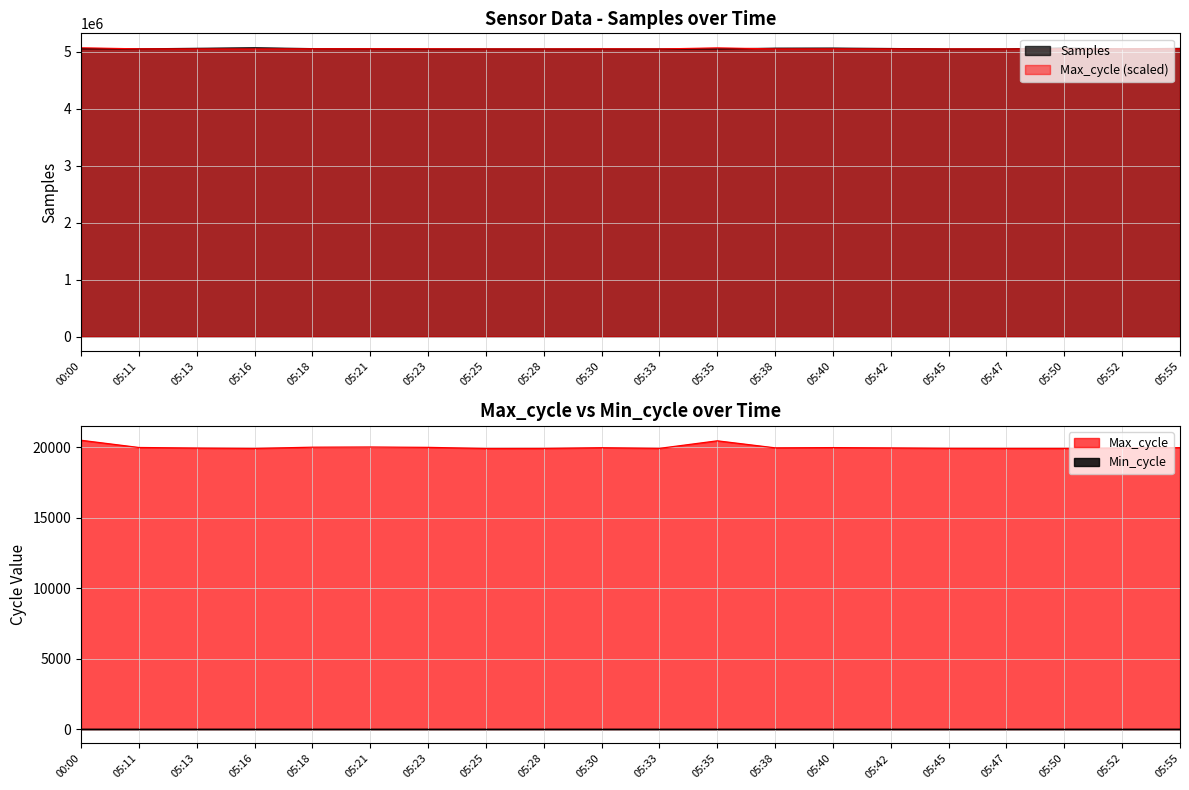

Between 05:38 and 05:55, which is larger?

05:38